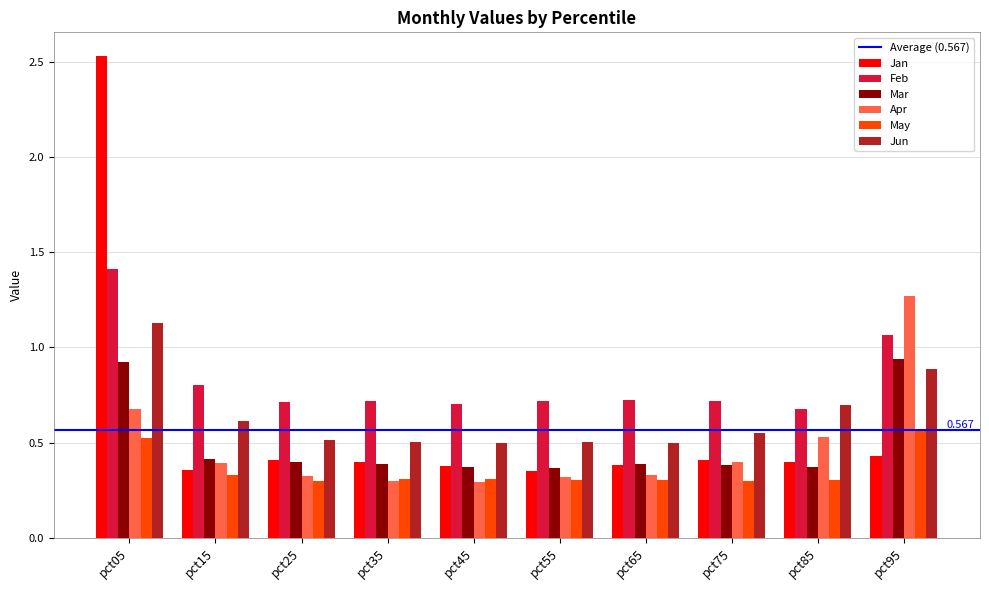

Are the bars grouped side by side (vs. stacked)?

Yes